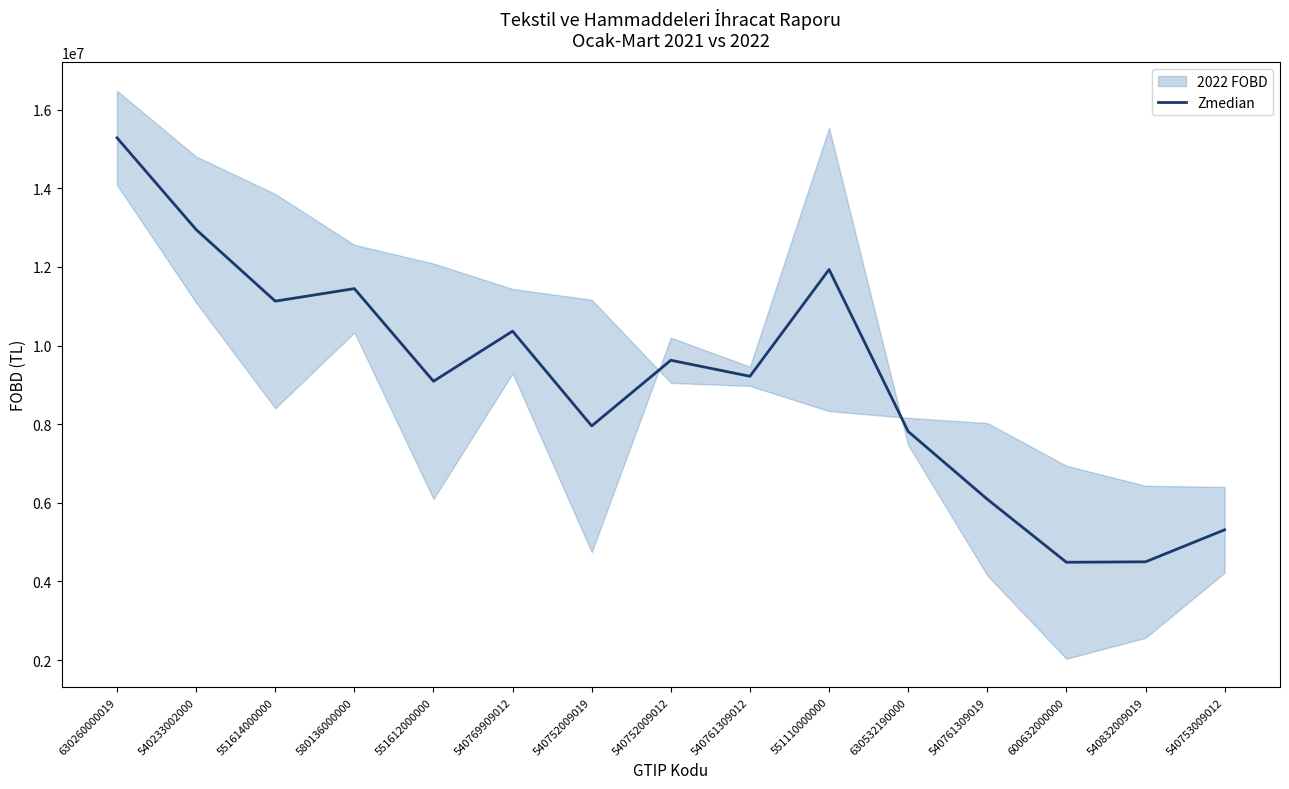

What is the change in value from 540761309019 to 540753009012?

-778568.8